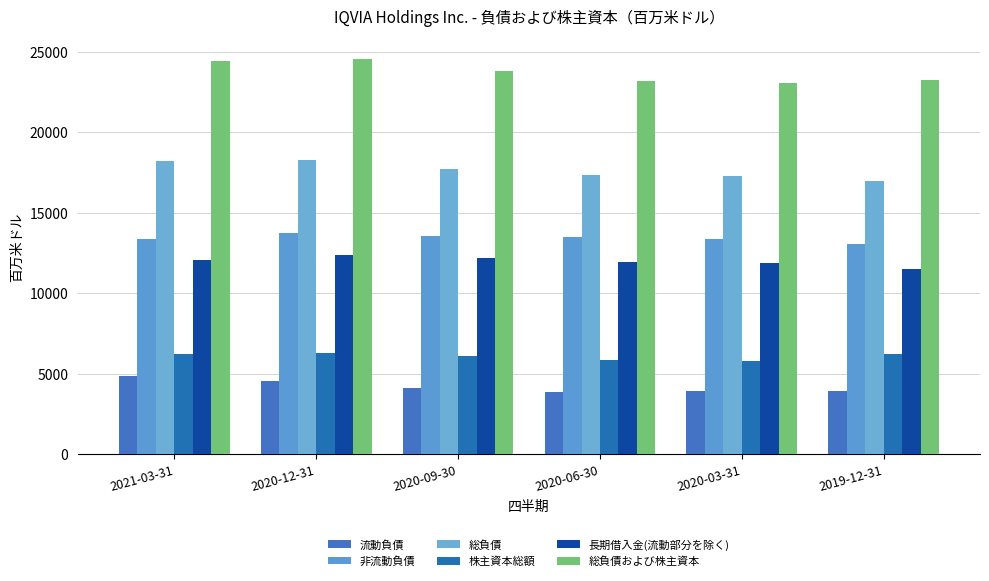

Are the bars horizontal?

No